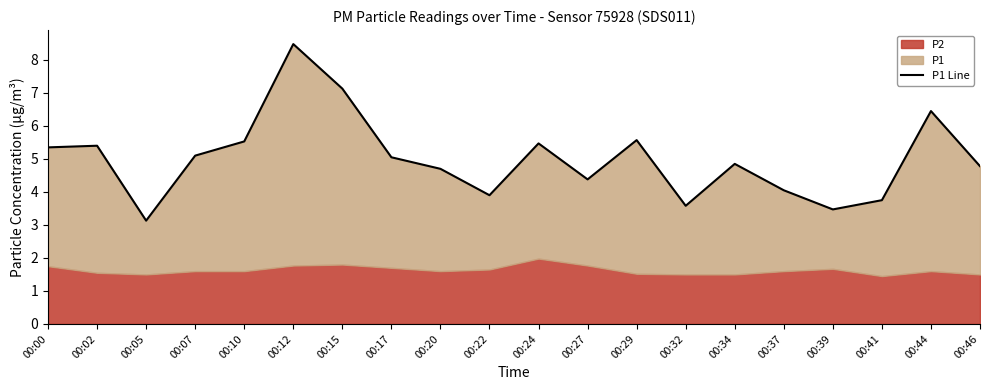

Is it true that the value at 00:20 is 7.6?

False